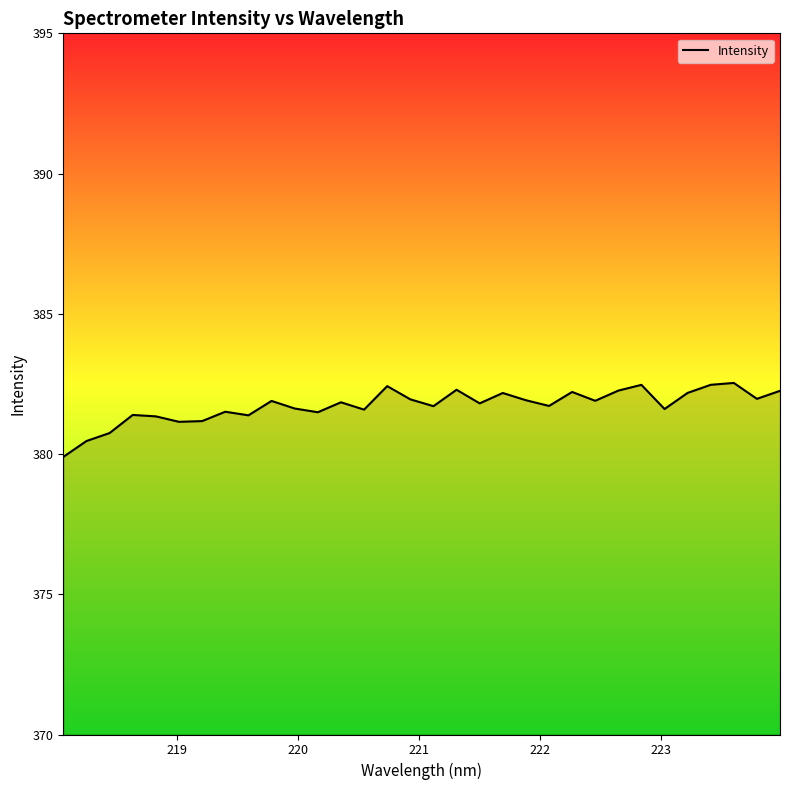

What is the difference between the maximum and minimum values?

2.6